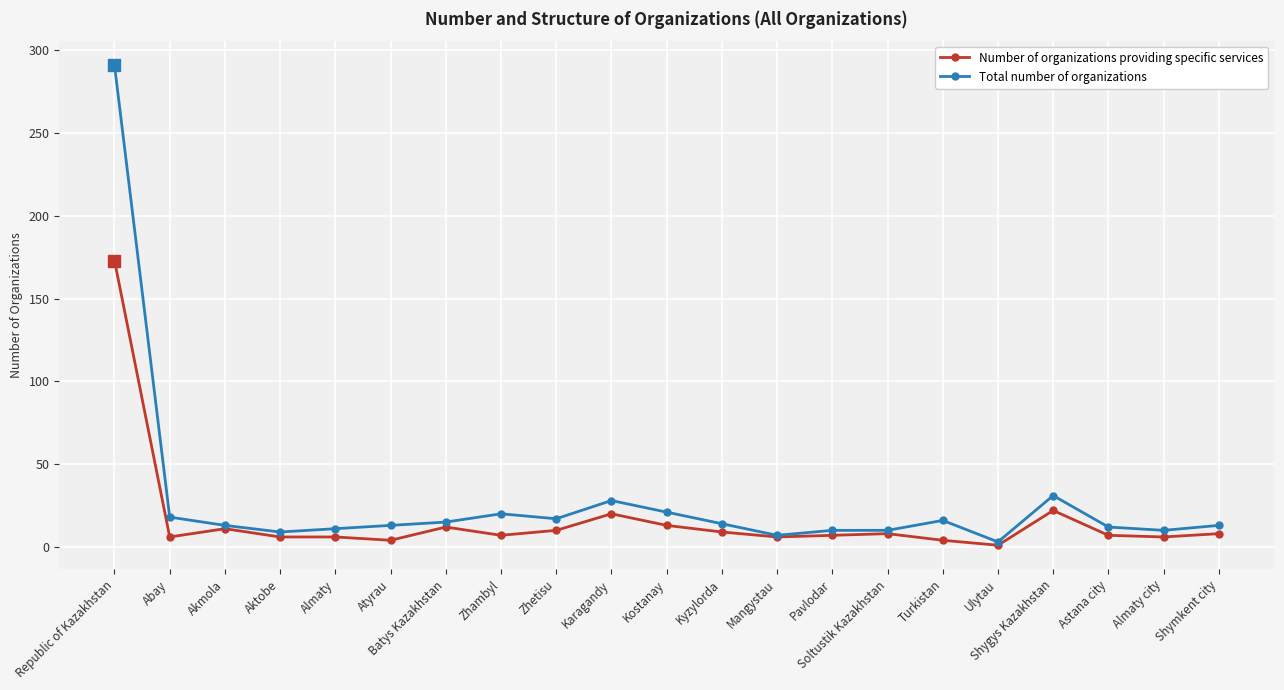

Is this an area chart (filled region under the line)?

No